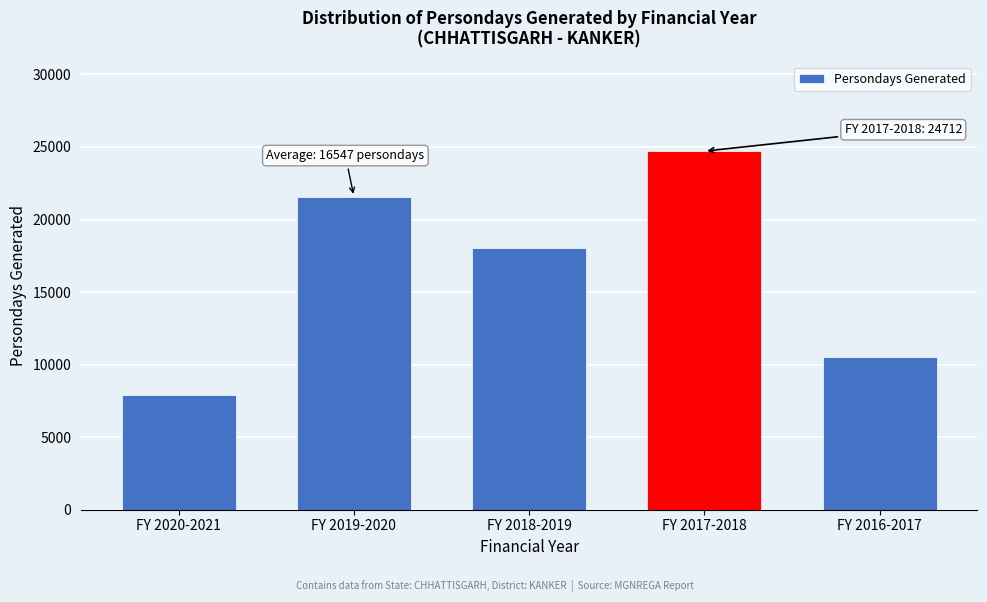

Reading left to right, extract all data points from this chart.

7877	21576	18024	24712	10544